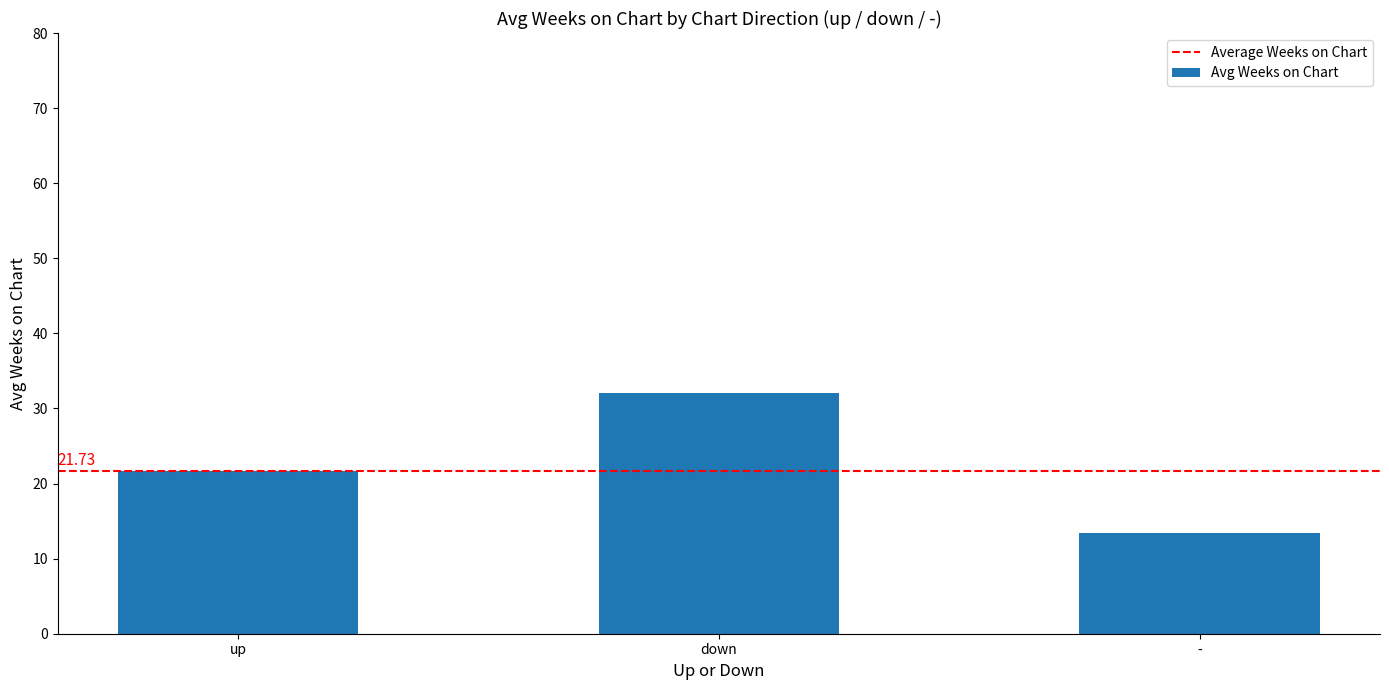

What is the value of the 3rd bar from the left?

13.4